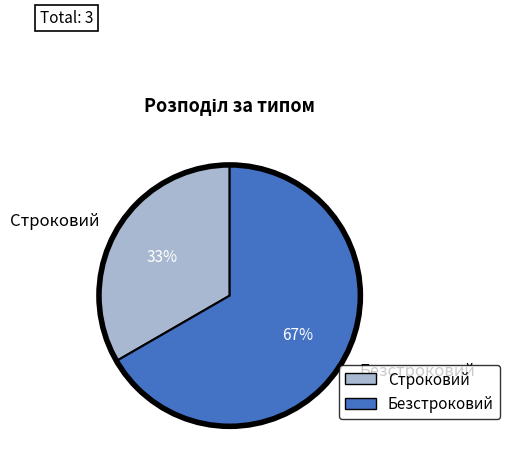

To the nearest percent, what is the average slice percentage?

50%